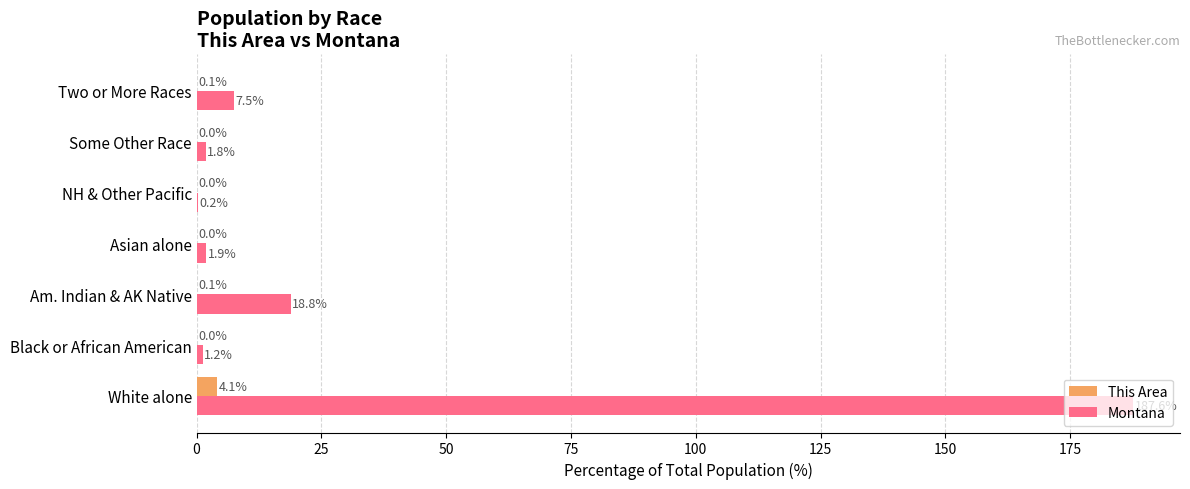

The value of Montana at White alone is 244.3. True or false?

False